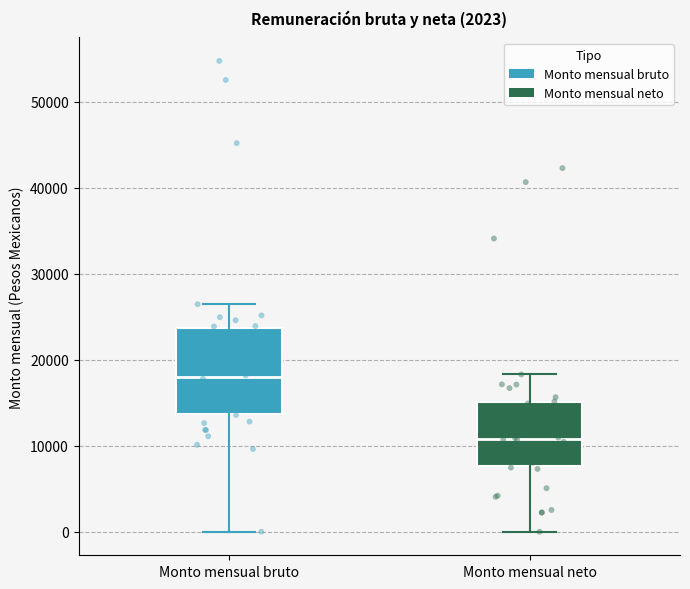

Reading left to right, read every box against the y-axis: the position of its median line, the range the box covers, and the ends of its whiskers. The values are not printed on the chart, so give them approximately, as read against the axis.

Monto mensual bruto: median 18000, box 14000 to 24000, whiskers 0 to 26000
Monto mensual neto: median 11000, box 8000 to 15000, whiskers 0 to 18000